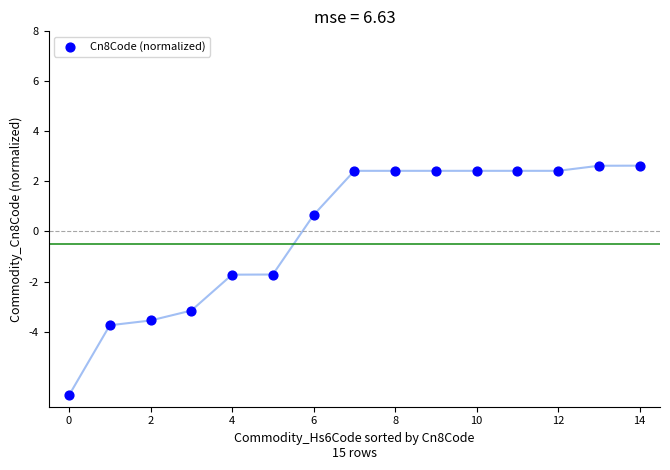

What is the range of Y values (max minus min)?

9.2